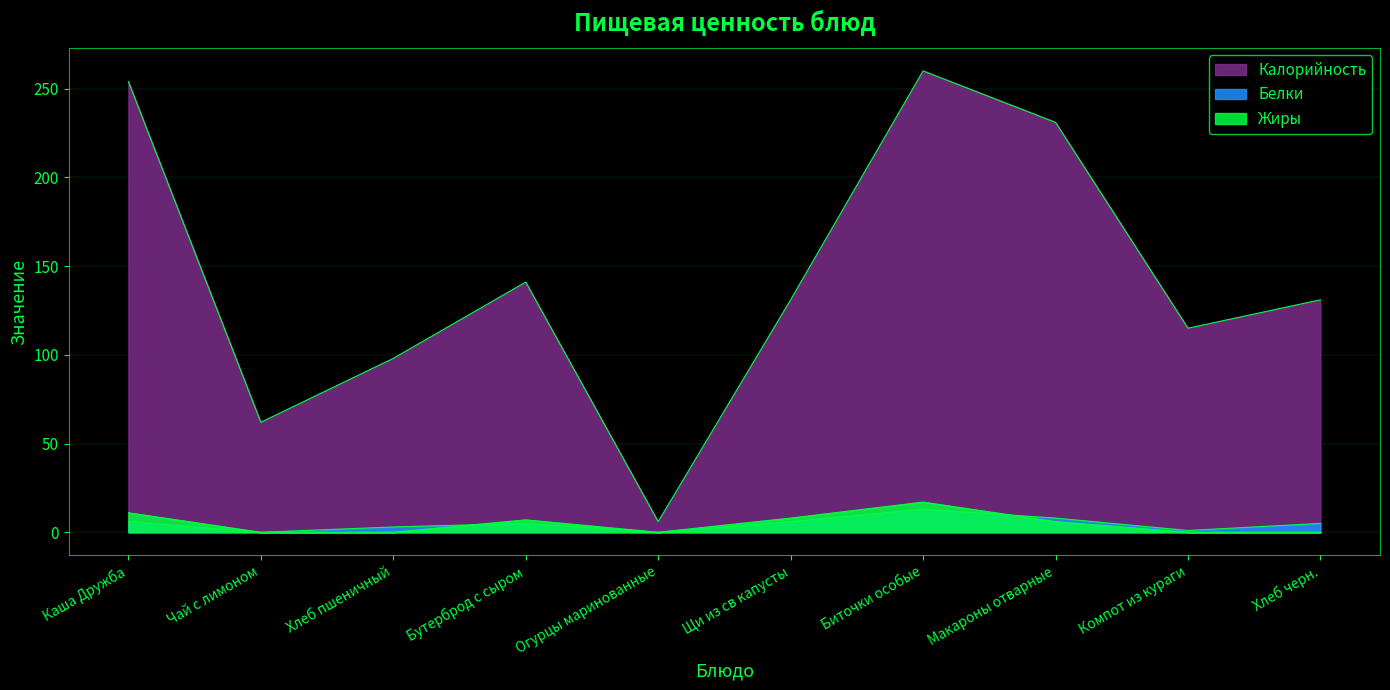

Rank the series by their maximum value, from lowest to highest.

Белки, Жиры, Калорийность